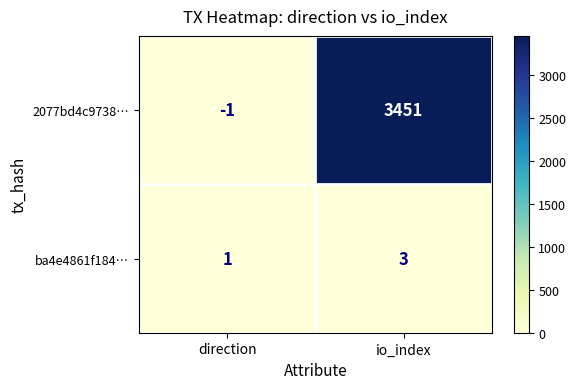

Reading right to left, list all the values displayed in this chart.

2077bd4c9738…: io_index=3451	direction=-1
ba4e4861f184…: io_index=3	direction=1